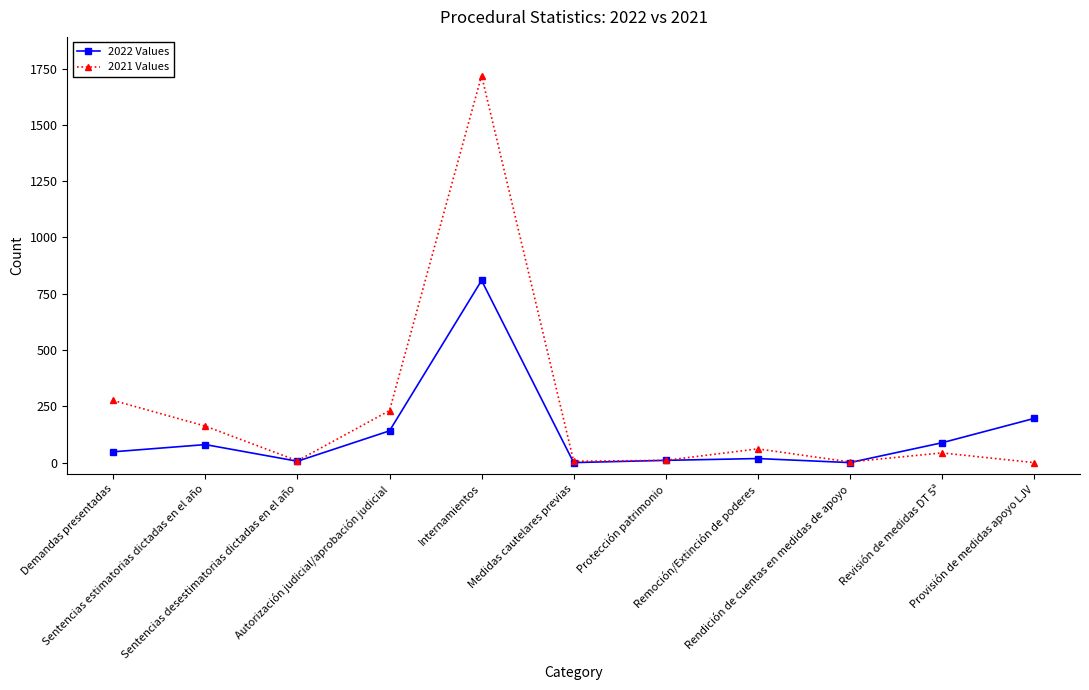

List the series in order of their peak value, lowest first.

2022 Values, 2021 Values